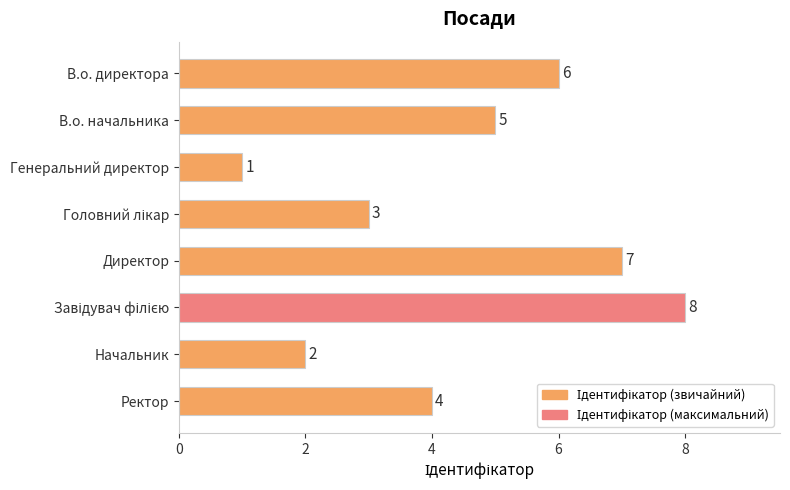

Which label corresponds to the smallest value in the chart?

Генеральний директор